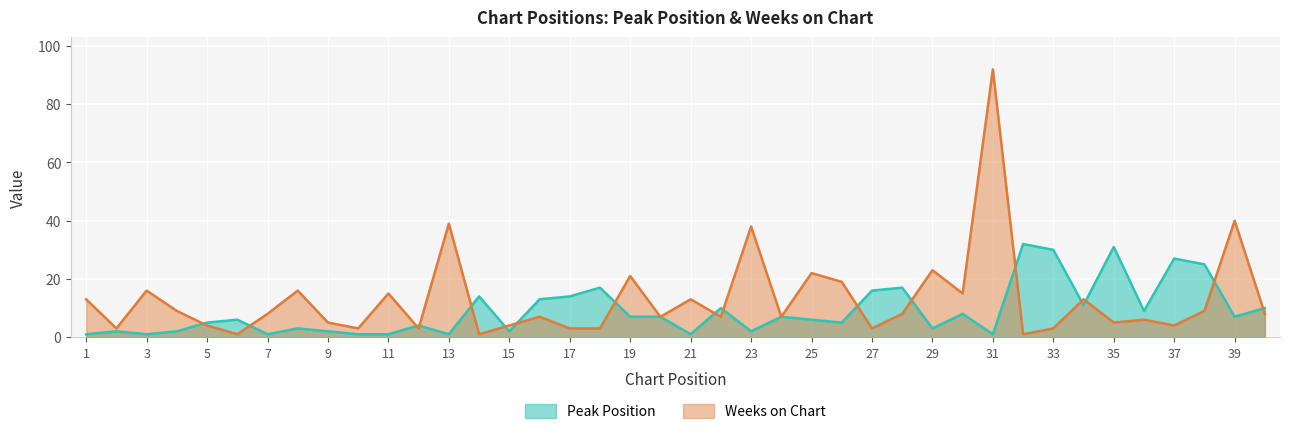

How many times do Weeks on Chart and Peak Position cross each other?

17